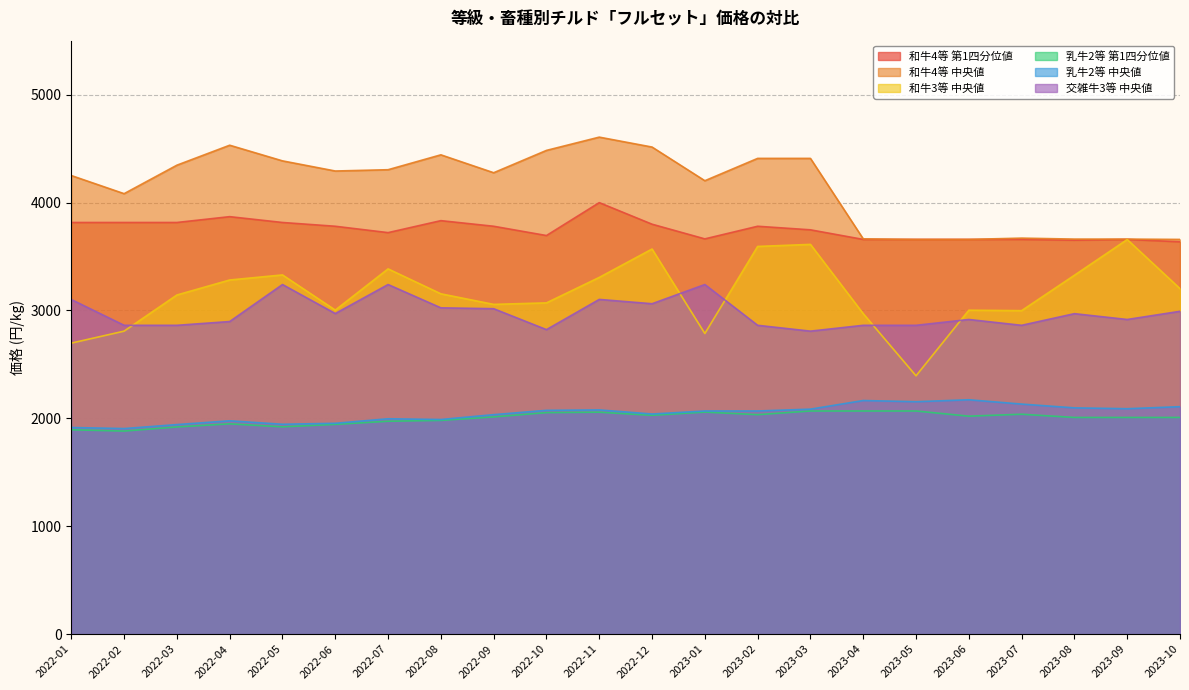

Does the chart display data point markers on the line(s)?

No